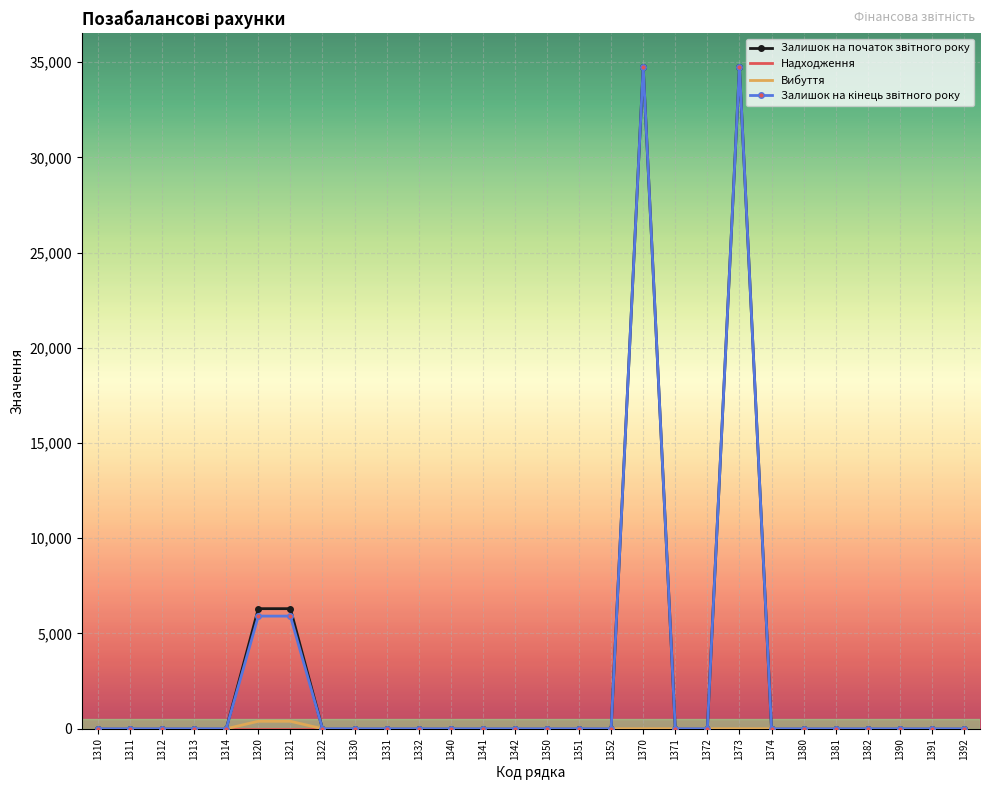

The Вибуття series shows 0 at 1332. True or false?

True